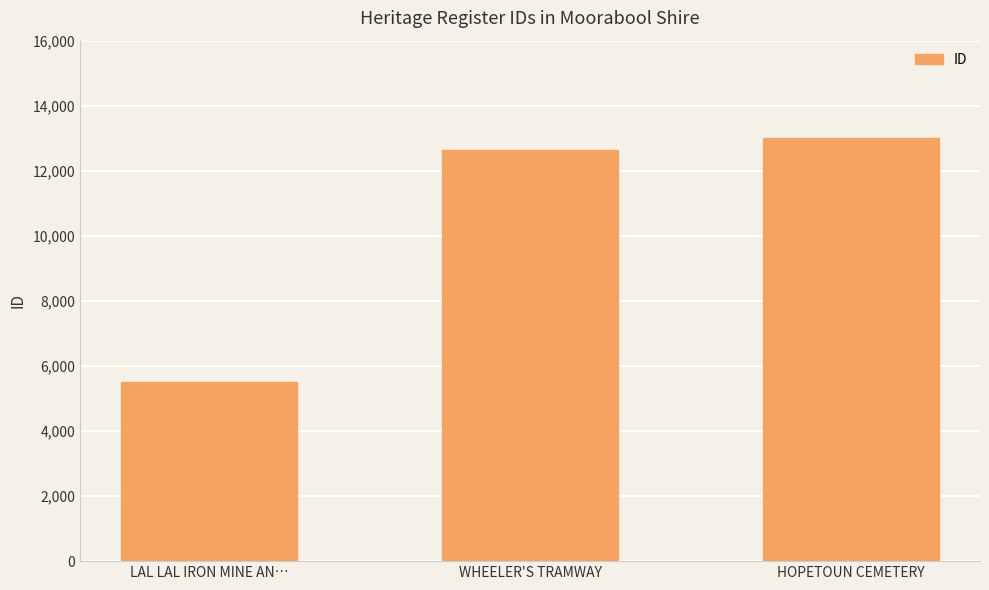

List the labels in order of value, smallest first.

LAL LAL IRON MINE AN…, WHEELER'S TRAMWAY, HOPETOUN CEMETERY